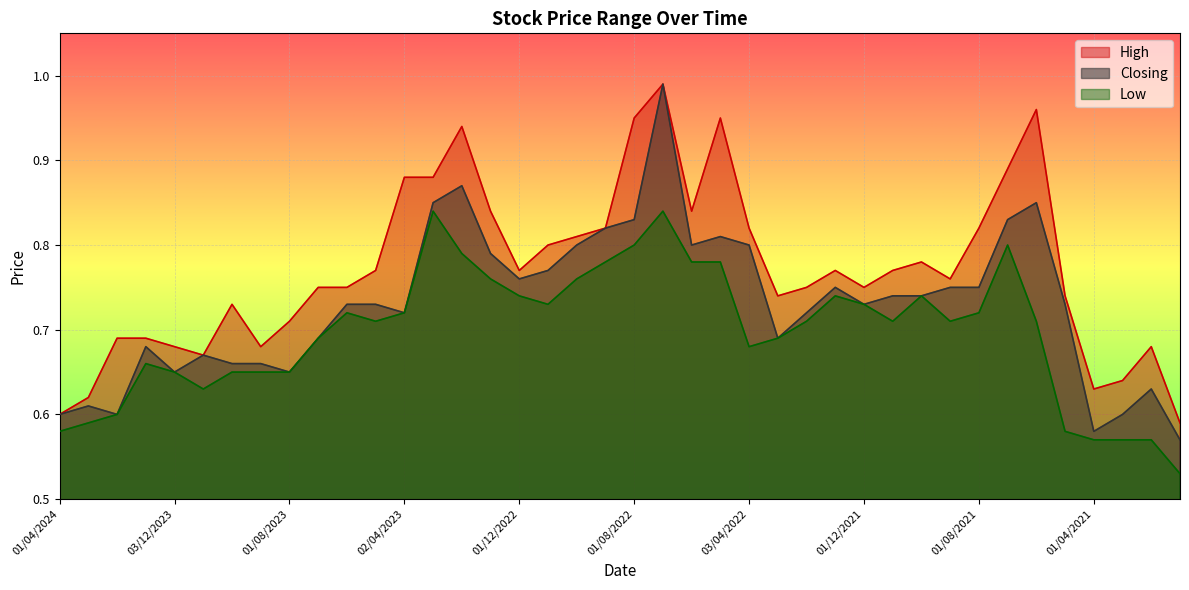

In Closing, how many points are higher than both neighbors (excluding endpoints)?

9